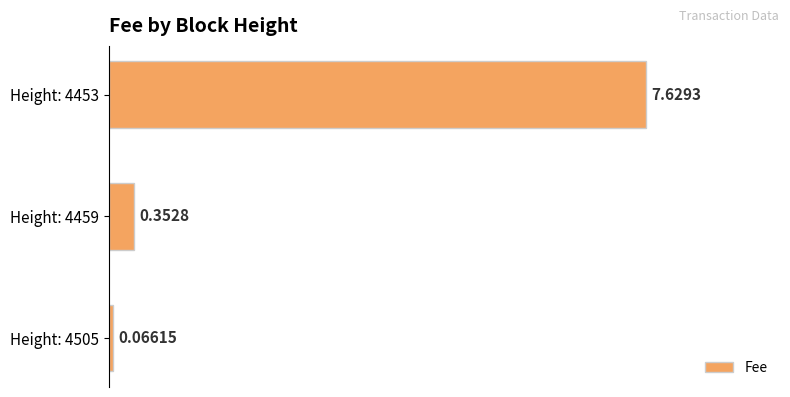

What is the average value?

2.7